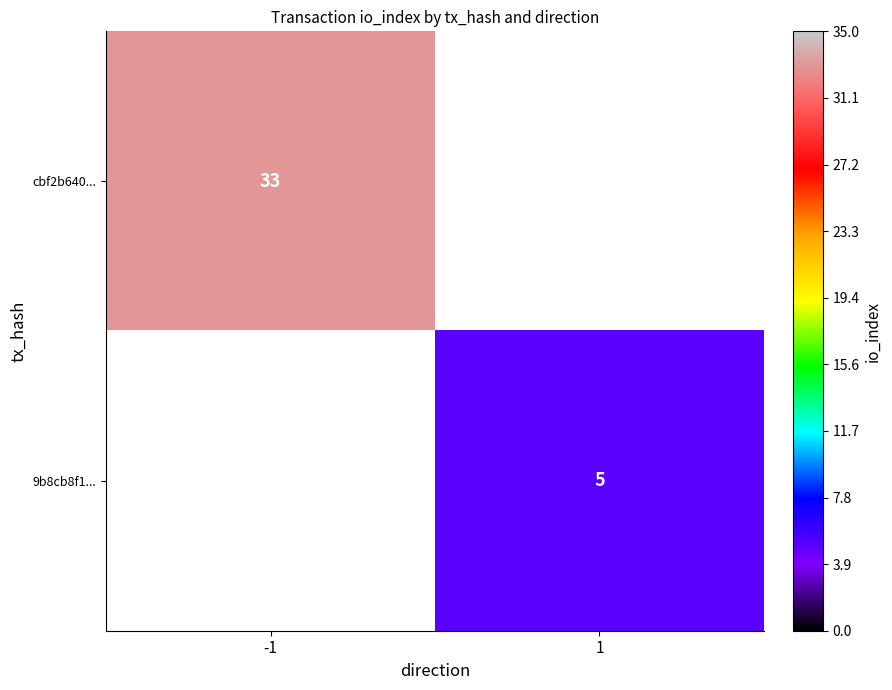

Is it true that cbf2b640... equals 16 at -1?

False